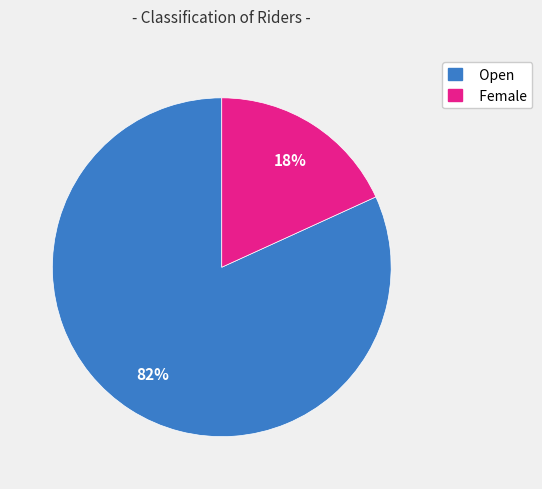

How many segments does this pie chart have?

2